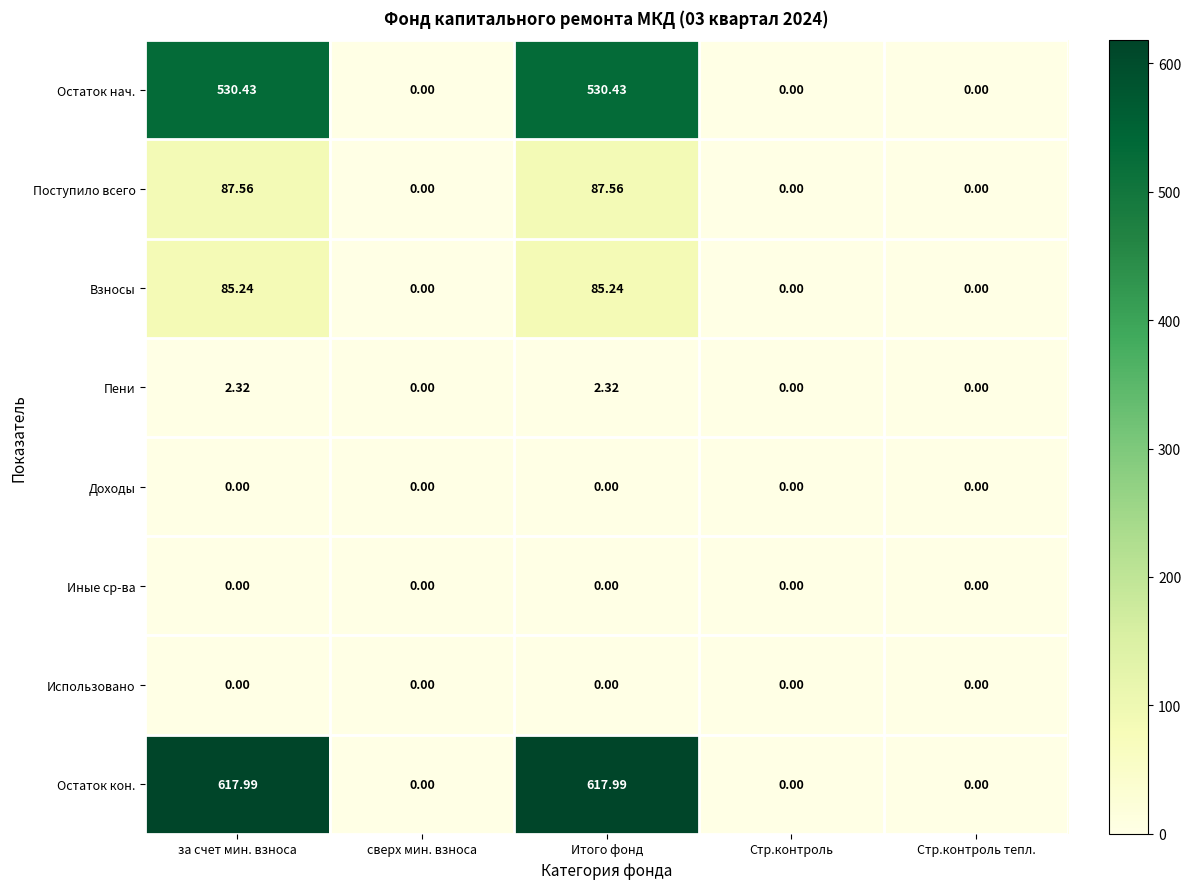

How many values in the Взносы series exceed 0?

2